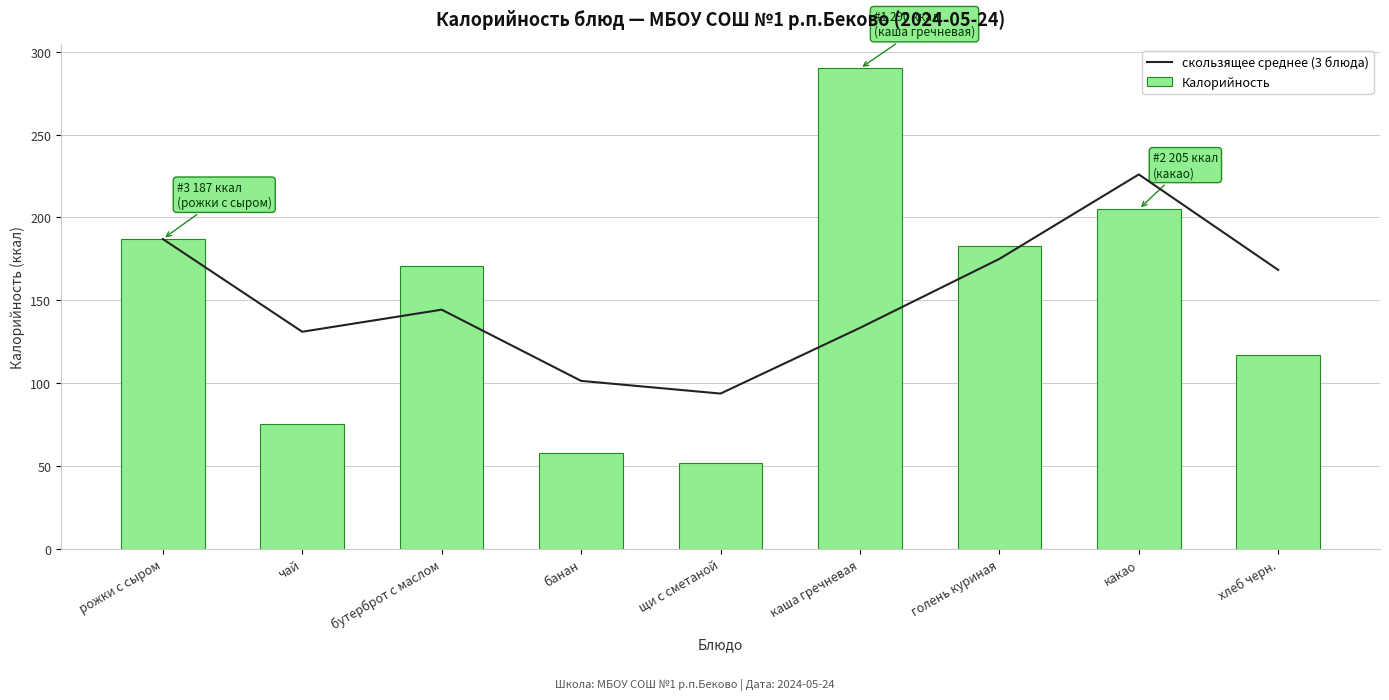

Which series changed the most between каша гречневая and хлеб черн.?

Калорийность